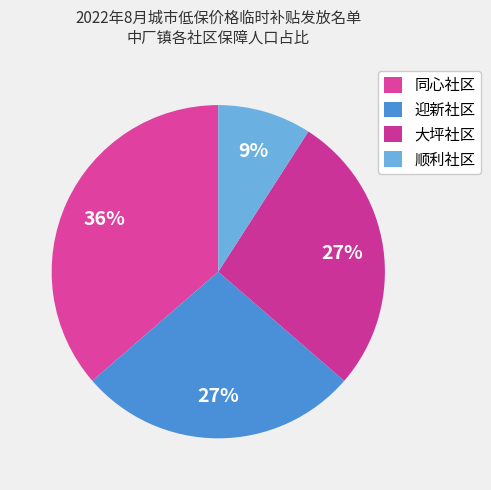

Does 顺利社区 account for over 50% of the chart?

No